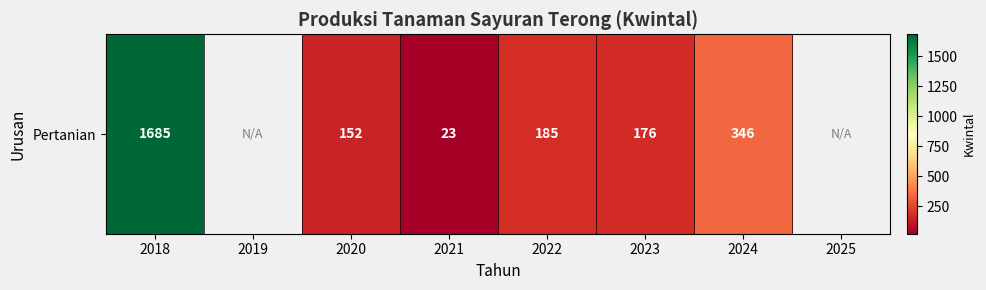

What is the minimum value shown in the chart?

23.0